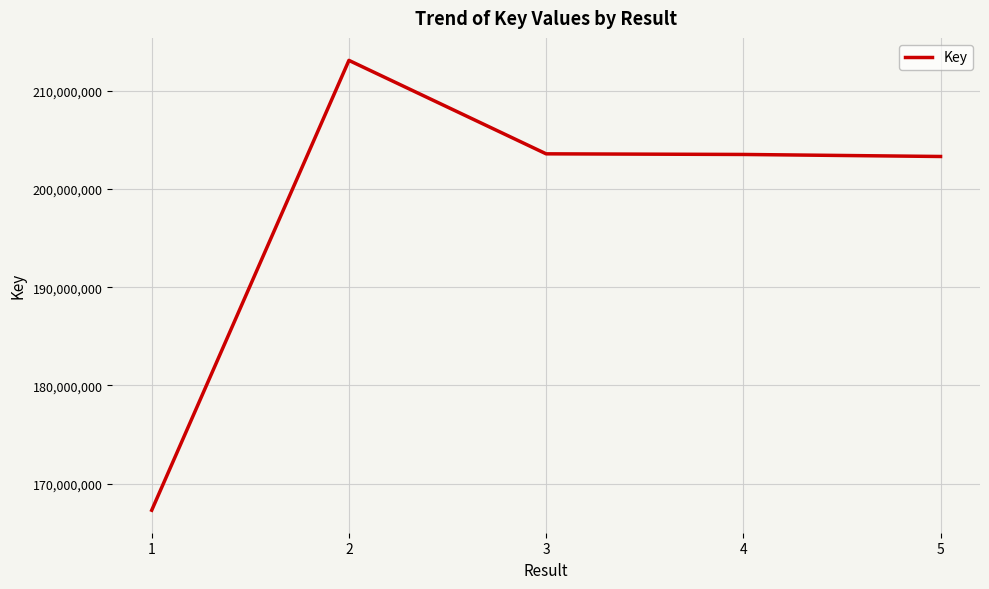

What is the difference between the values at 4 and 2?

9568229